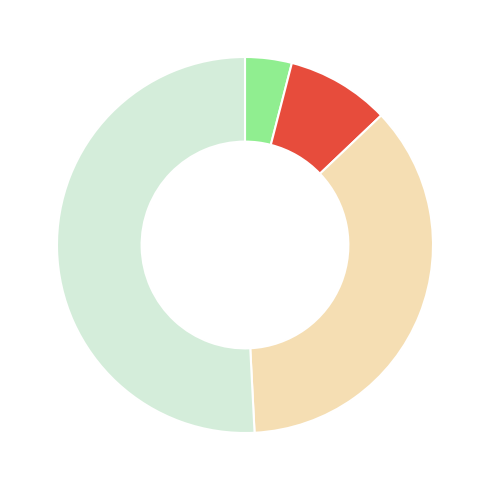

Does any single category account for the majority?

Yes